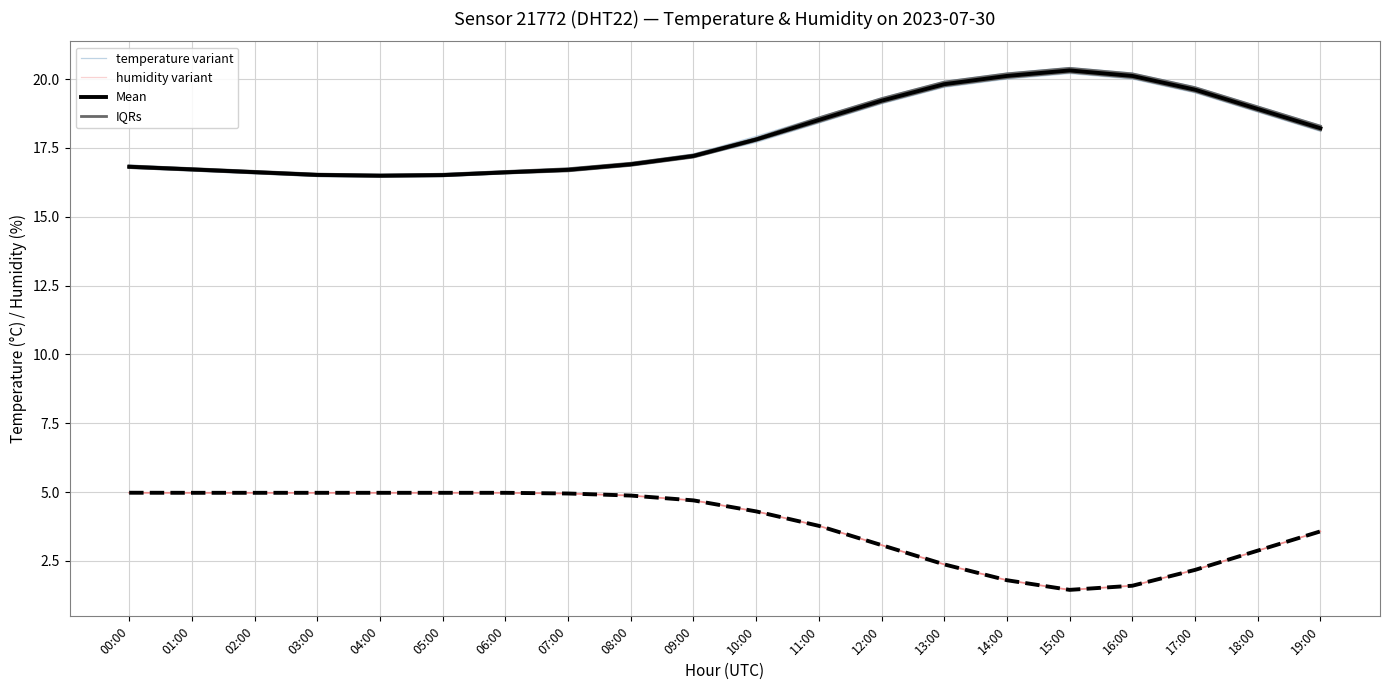

What value does the temperature variant series have at 03:00?

16.6